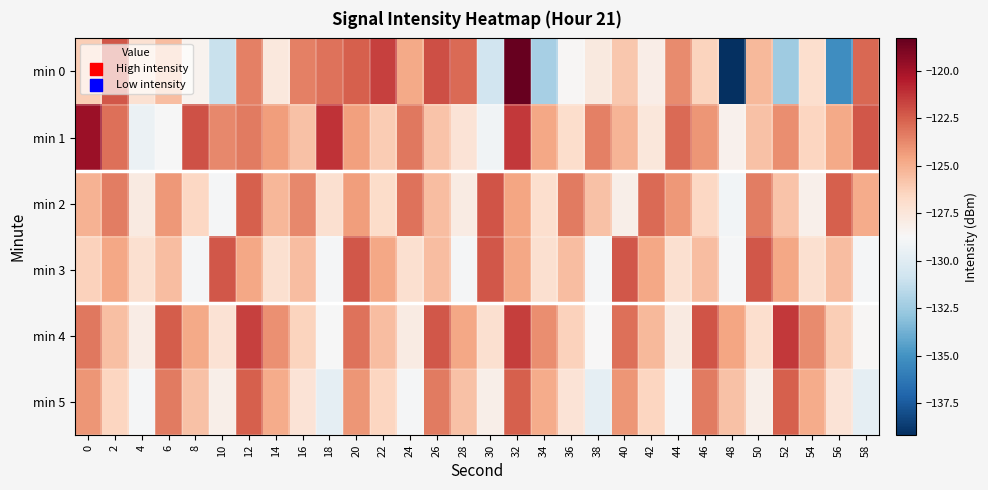

Which label corresponds to the largest value in the chart?

32